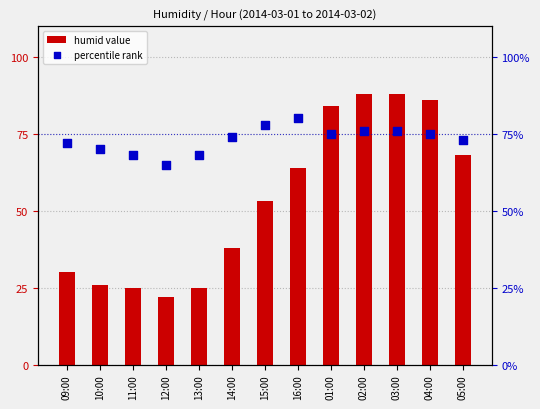

Which series has the largest total across all categories?

percentile rank